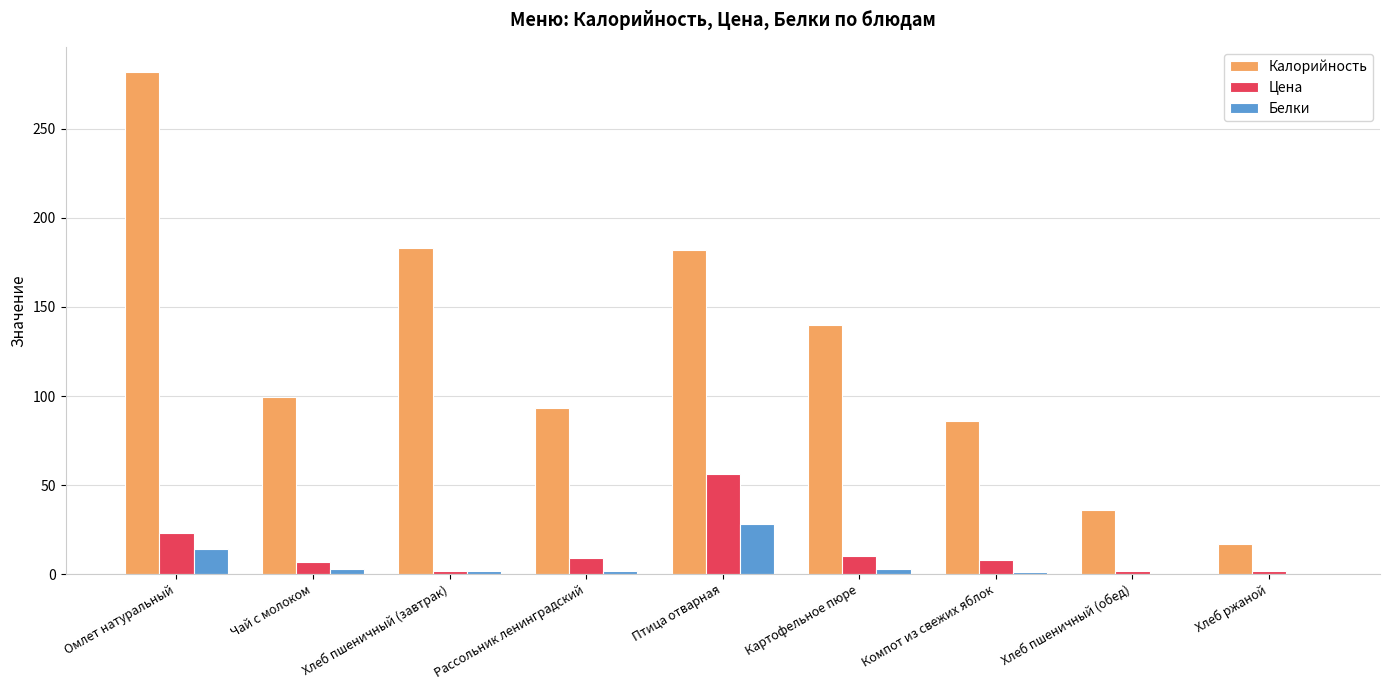

Are the bars grouped side by side (vs. stacked)?

Yes